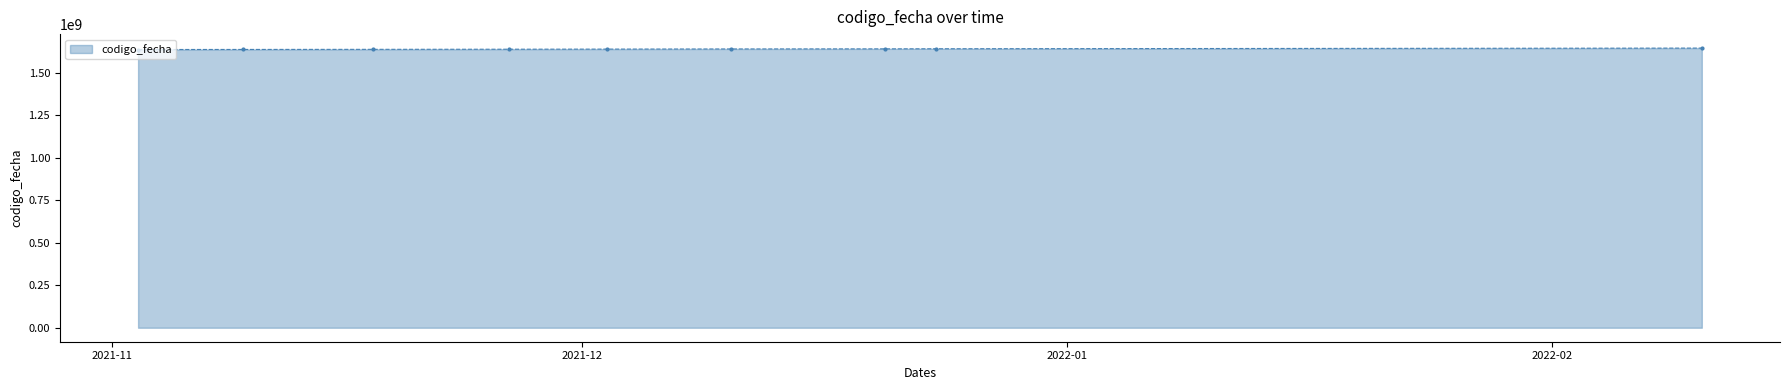

What is the maximum value shown in the chart?

1644506088